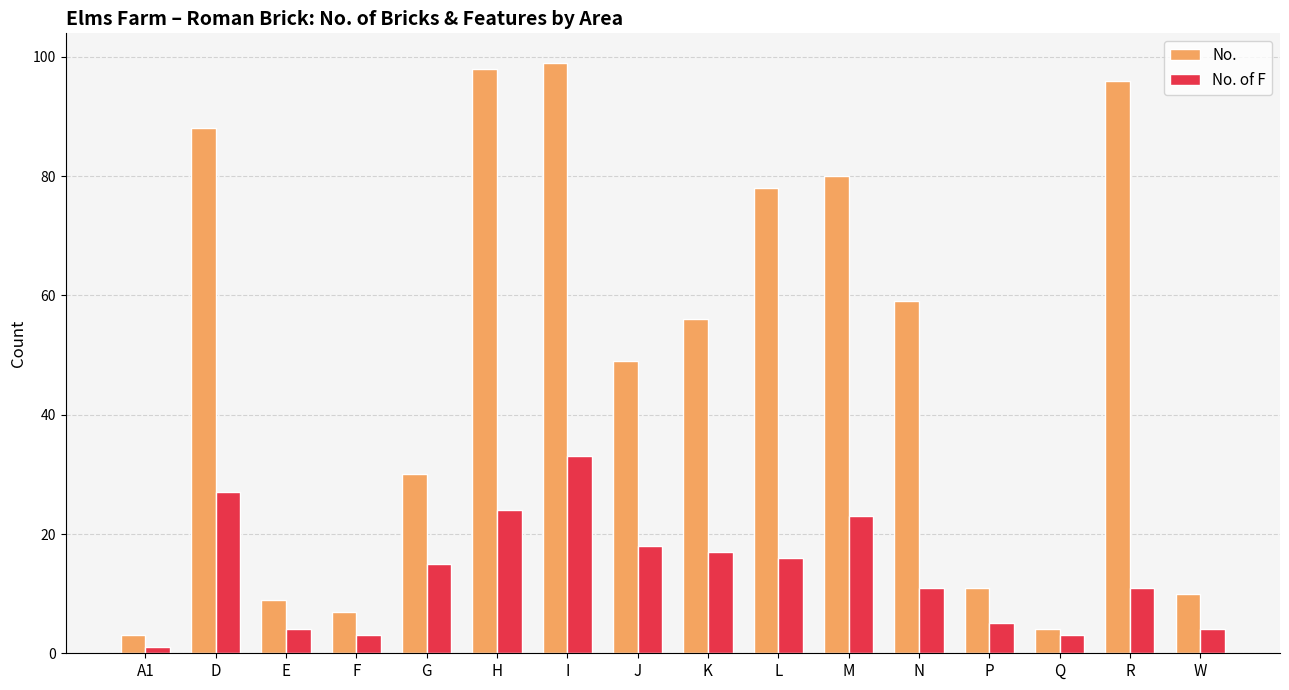

What is the sum of the No. of F values at L and I?

49